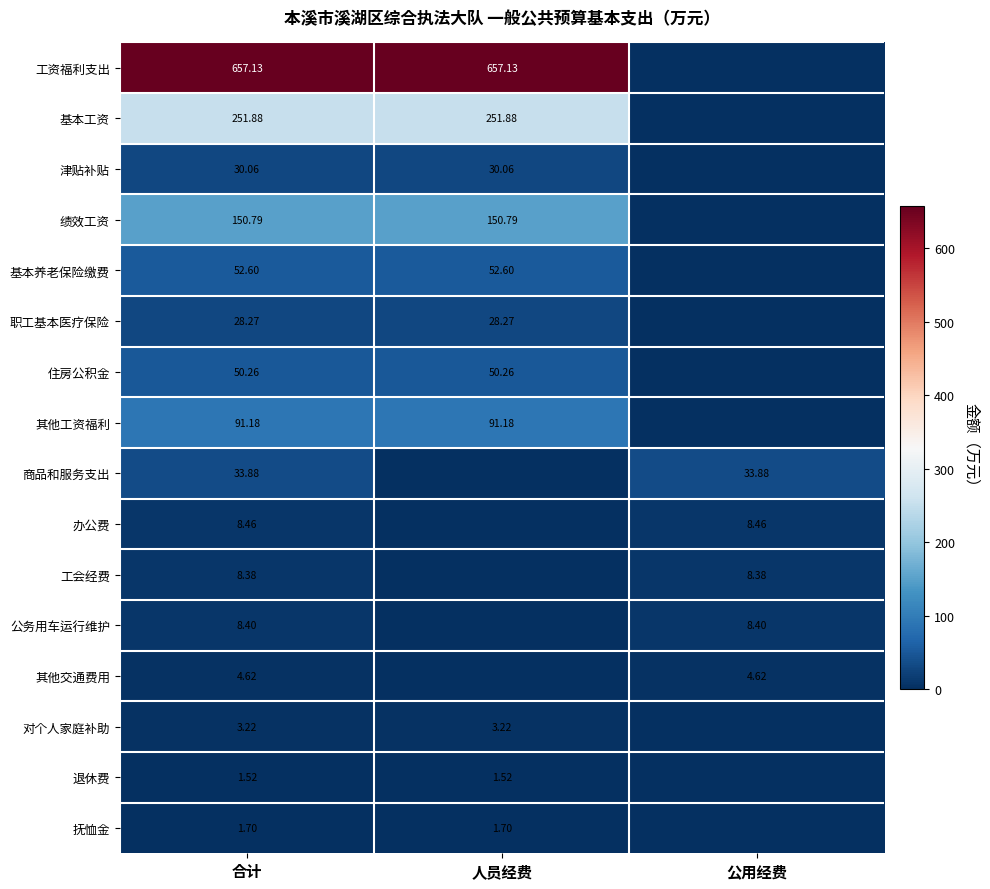

At 合计, list the series in order from smallest to largest.

退休费, 抚恤金, 对个人家庭补助, 其他交通费用, 工会经费, 公务用车运行维护, 办公费, 职工基本医疗保险, 津贴补贴, 商品和服务支出, 住房公积金, 基本养老保险缴费, 其他工资福利, 绩效工资, 基本工资, 工资福利支出